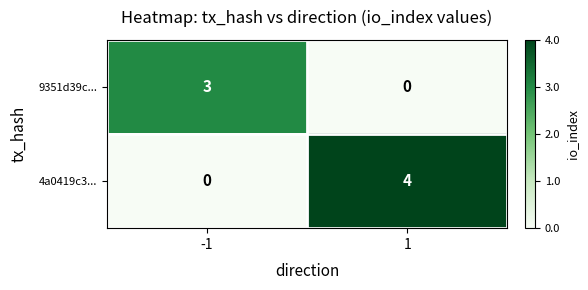

What is the highest value of the 4a0419c3... series?

4